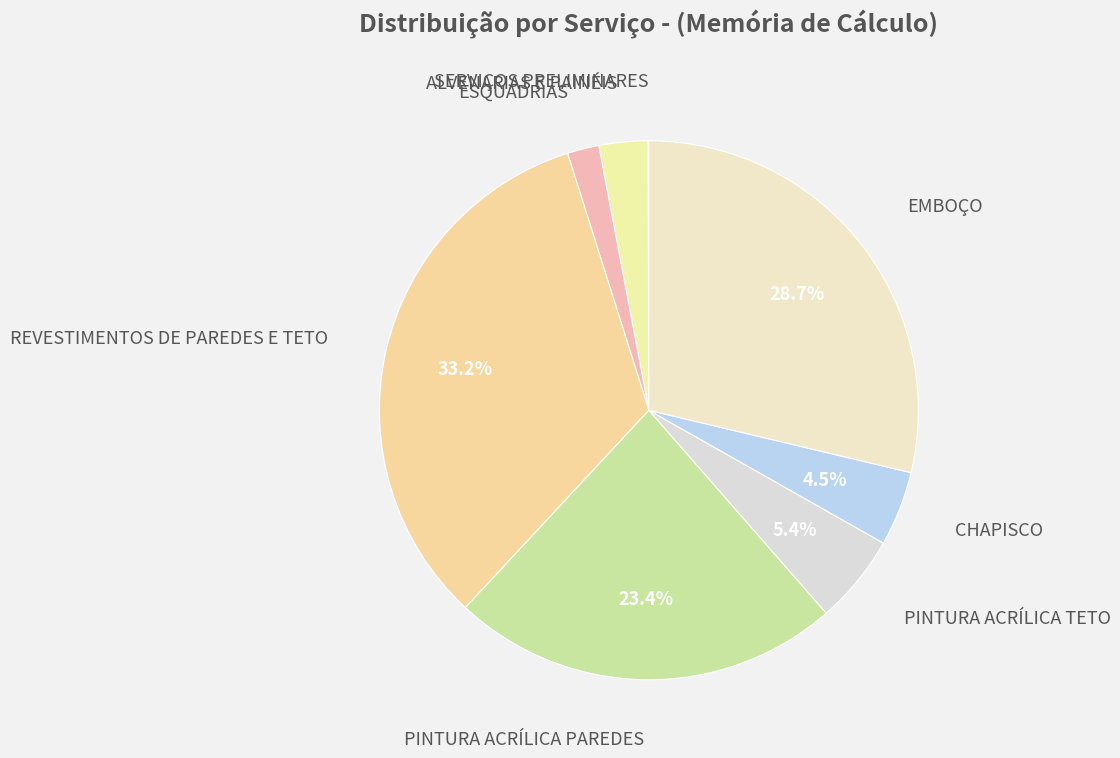

Is there any slice that represents more than half of the pie?

No